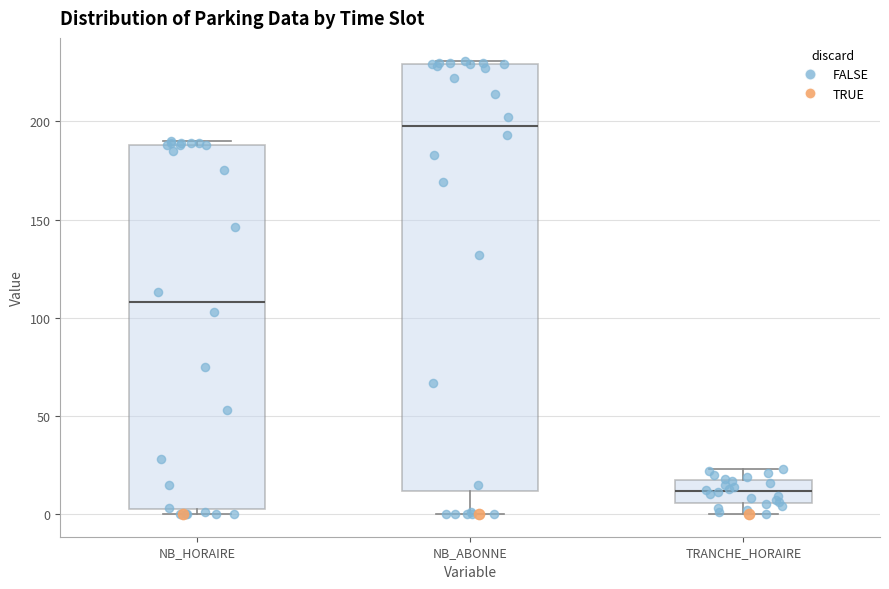

Which box is the tallest, from its lower edge to its upper edge?

NB_ABONNE